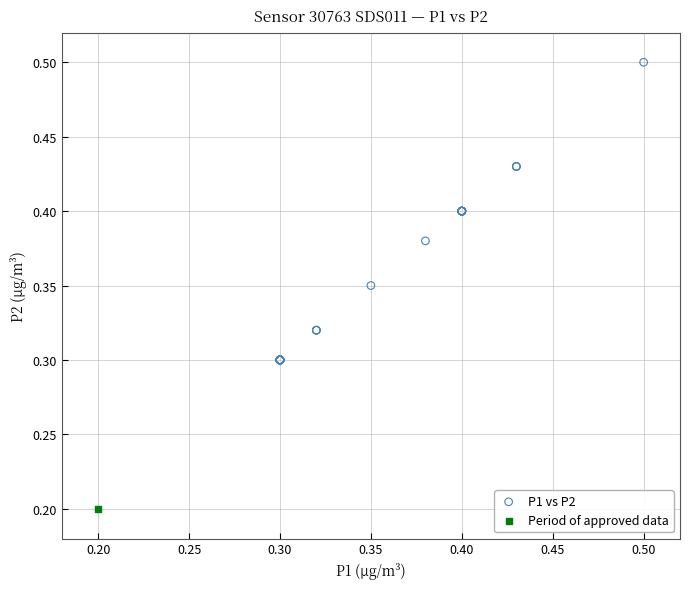

What are all the series names shown in the legend?

P1 vs P2, Period of approved data